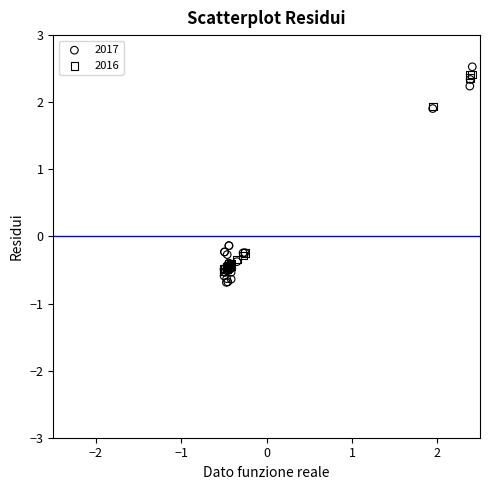

Which series contains the lowest Y value?

2017